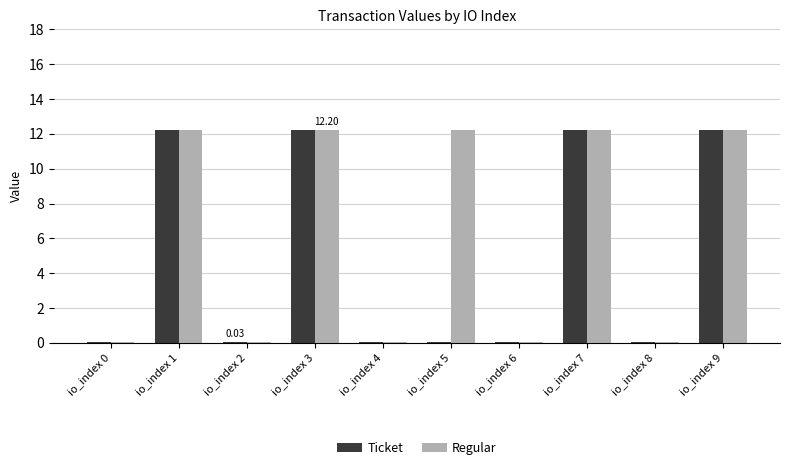

What is the sum of the Regular values at io_index 6 and io_index 4?

0.1